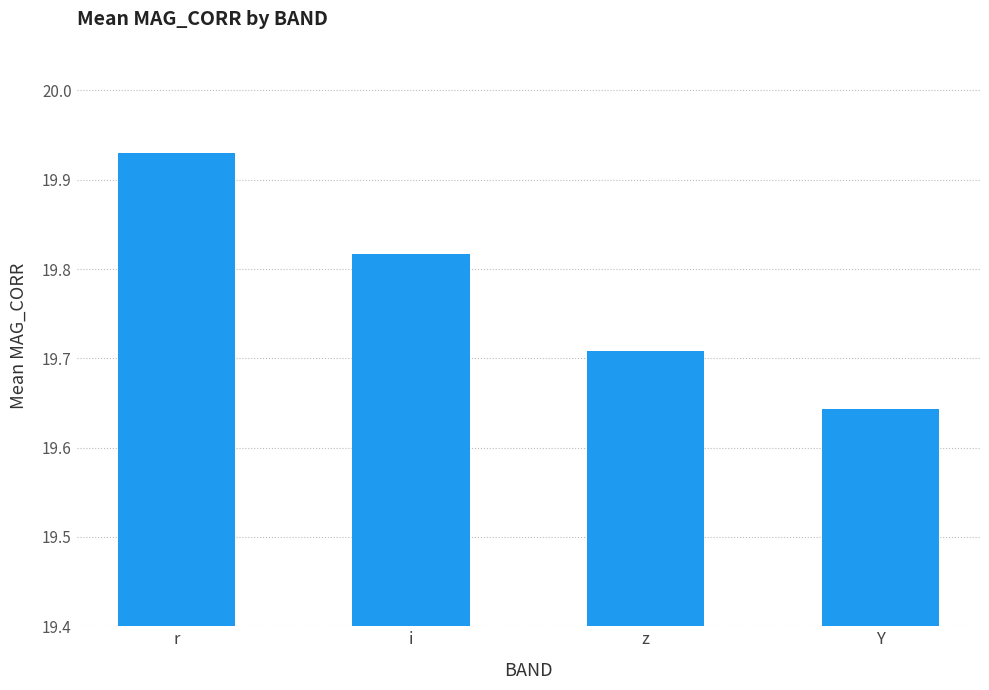

Count the values in the range 19 to 20.

4